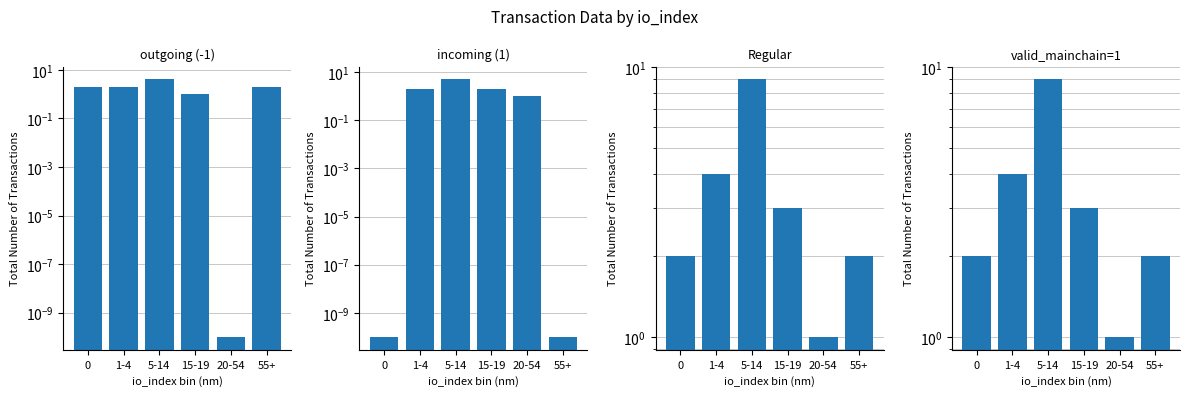

What is the sum of all outgoing (-1) values?

11.0